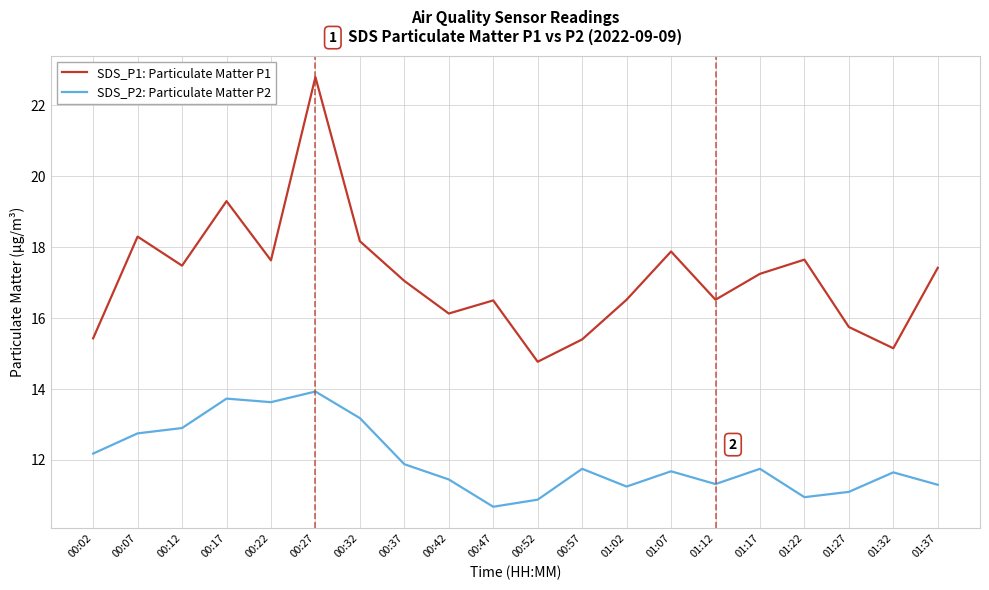

The SDS_P2: Particulate Matter P2 series shows 3.0 at 00:22. True or false?

False